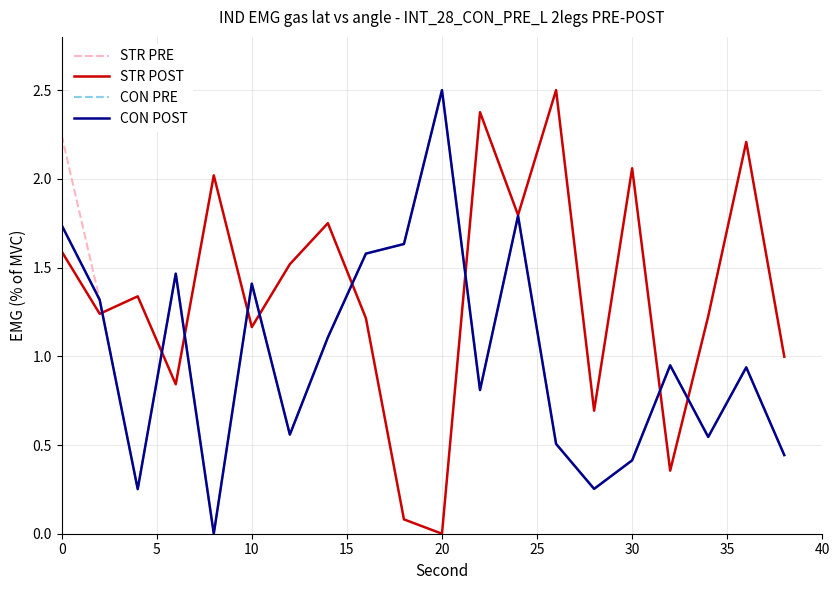

How many lines are shown in the chart?

4